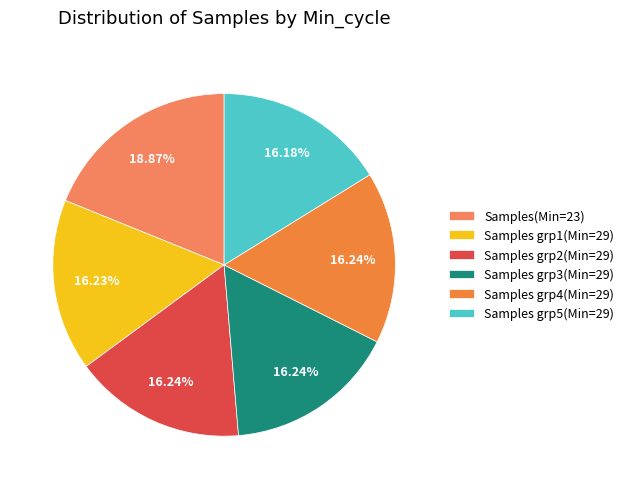

How many segments does this pie chart have?

6